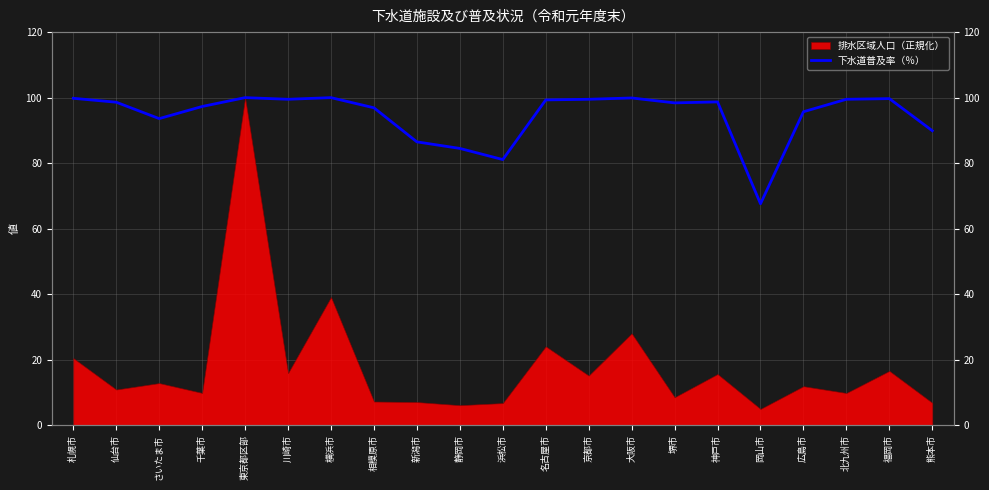

Where does the data first go above 98?

札幌市